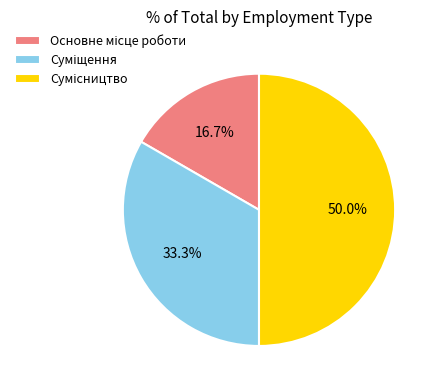

Which category has the smallest portion of the pie?

Основне місце роботи